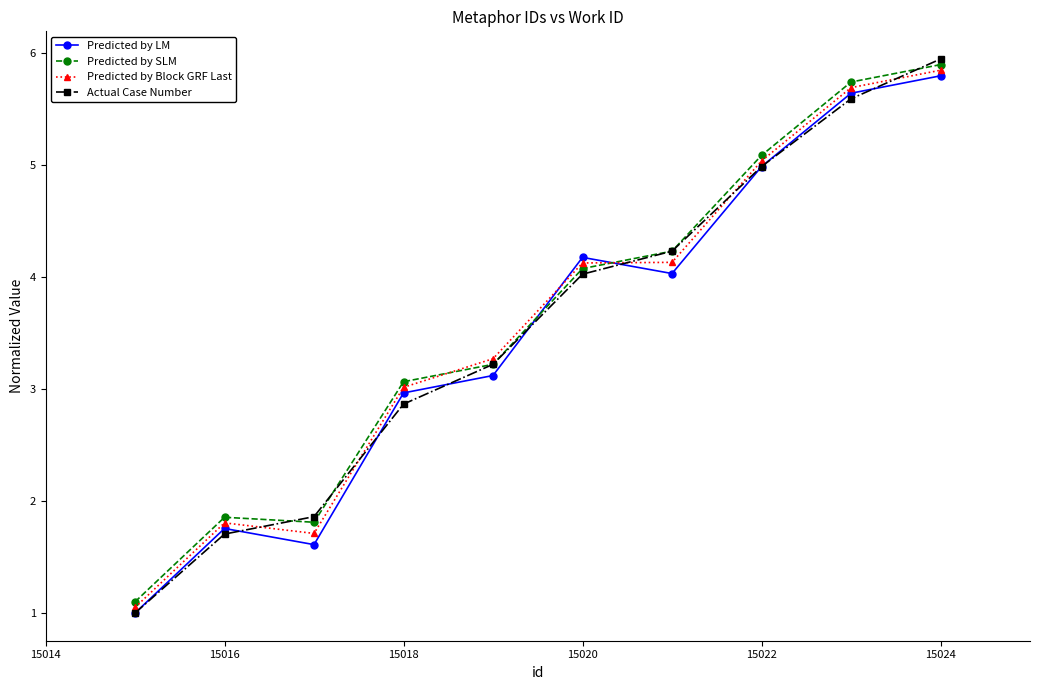

What is the smallest value displayed?

1.0